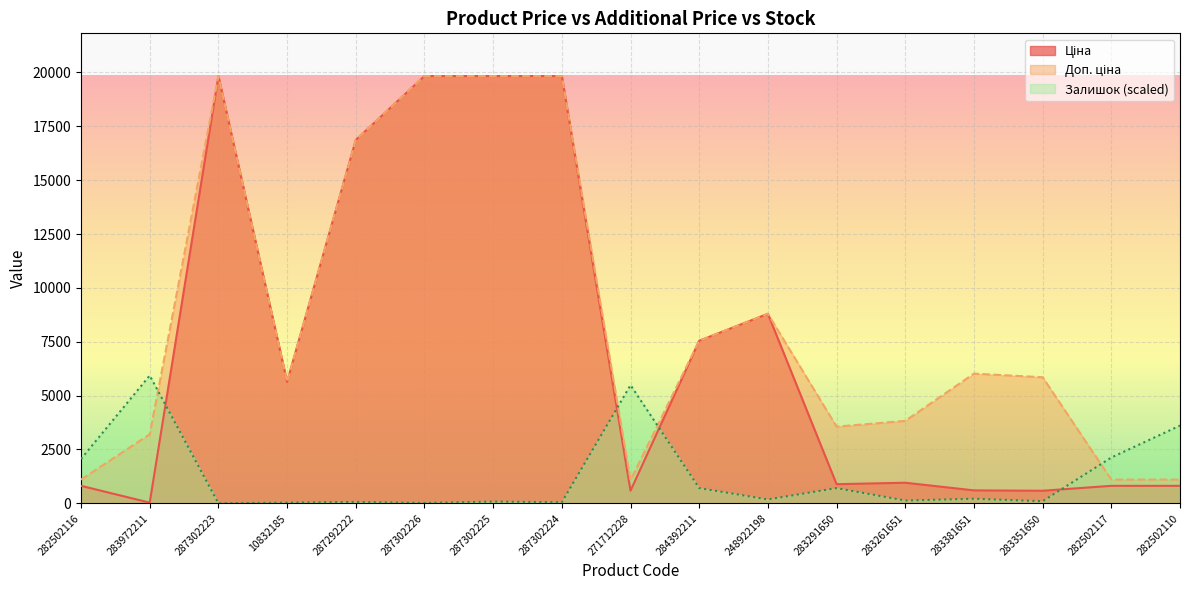

True or false: Доп. ціна has a value of 1971.5 at 283351650.

False